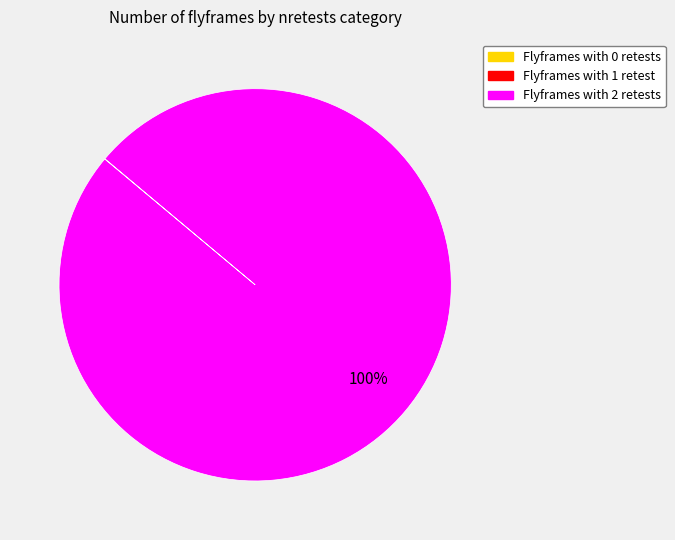

To the nearest percent, what is the average slice percentage?

33%